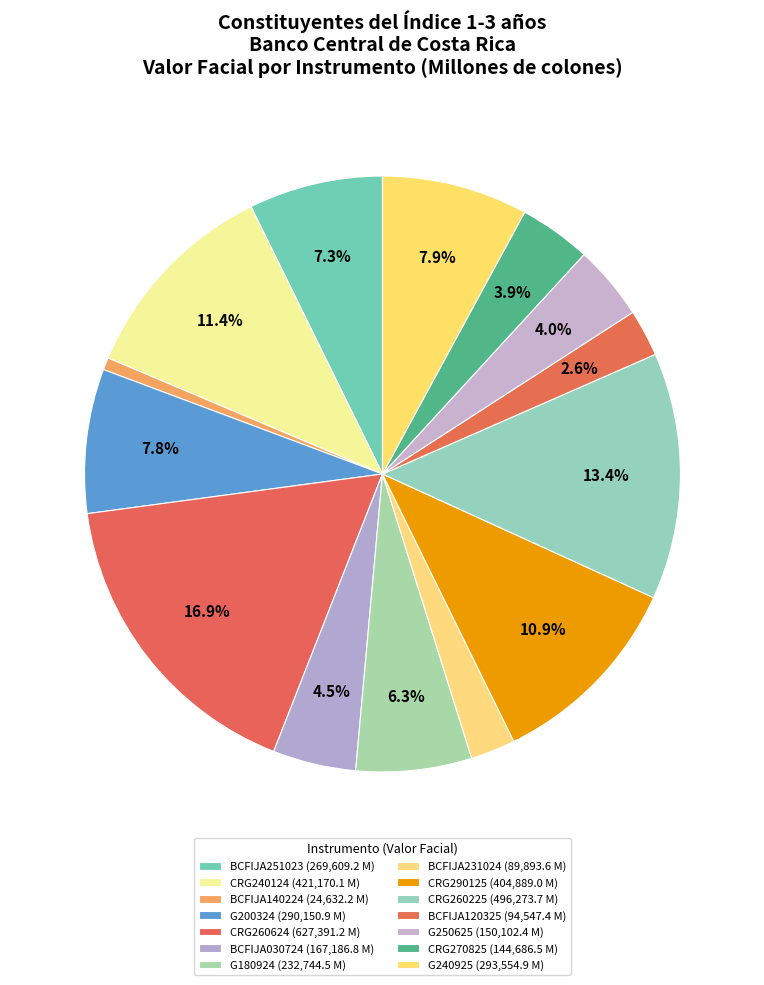

Between G240925 and G200324, which is larger?

G240925